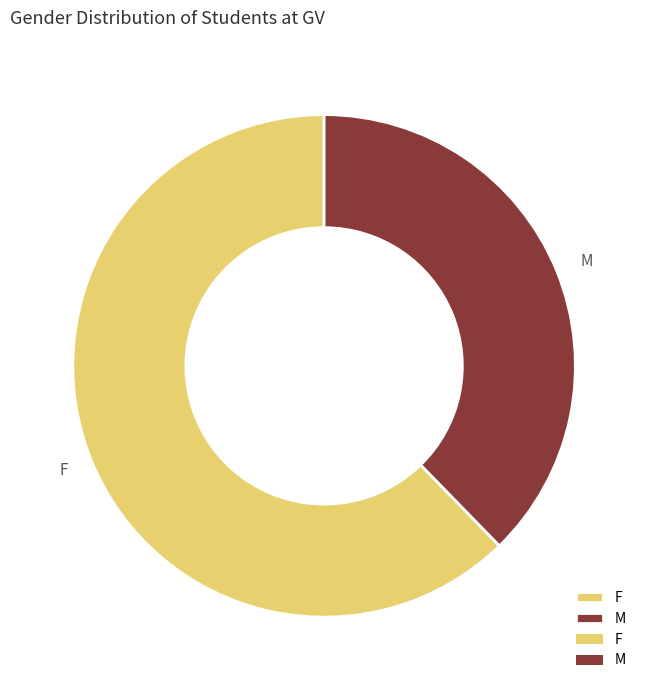

Do M and F together represent more than half of the pie?

Yes